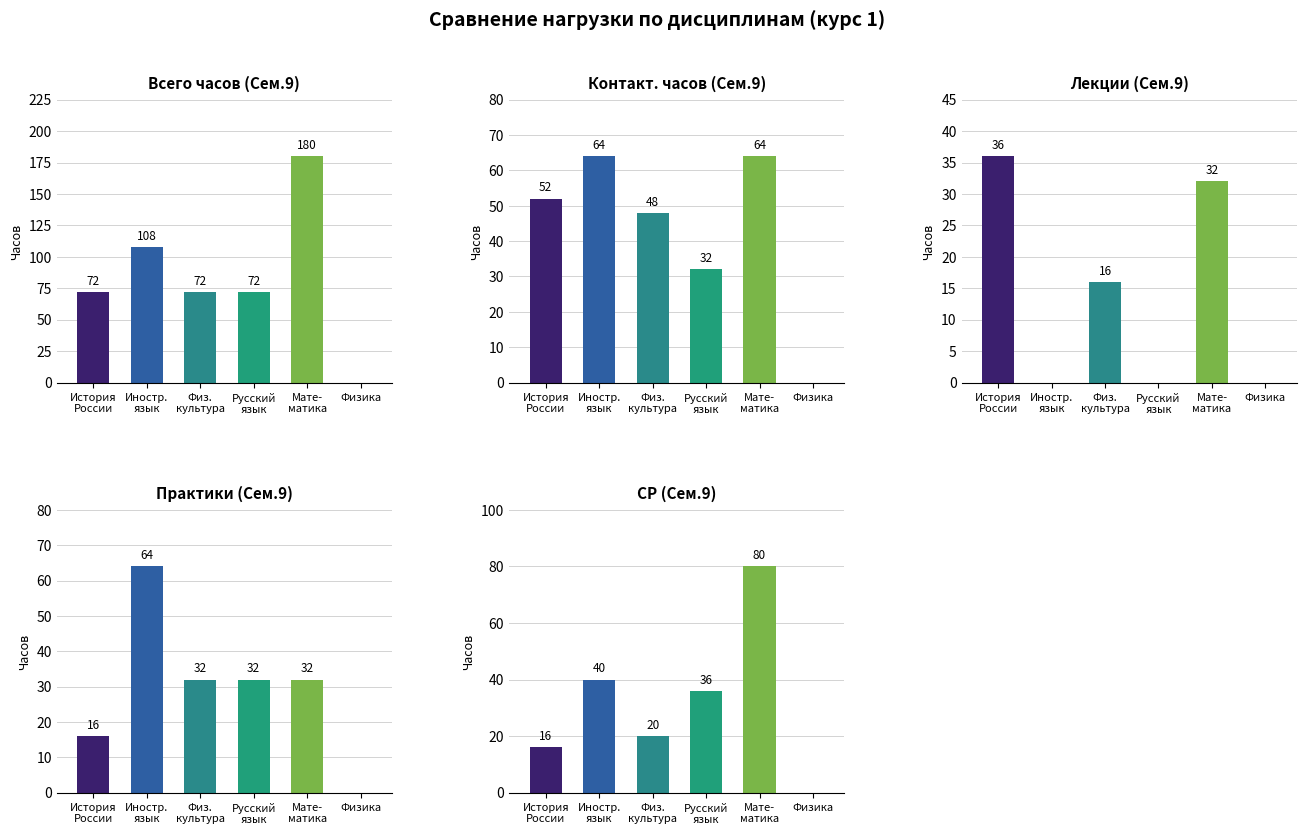

At which label is Лекции (Сем.9) closest to 18?

Физ.
культура